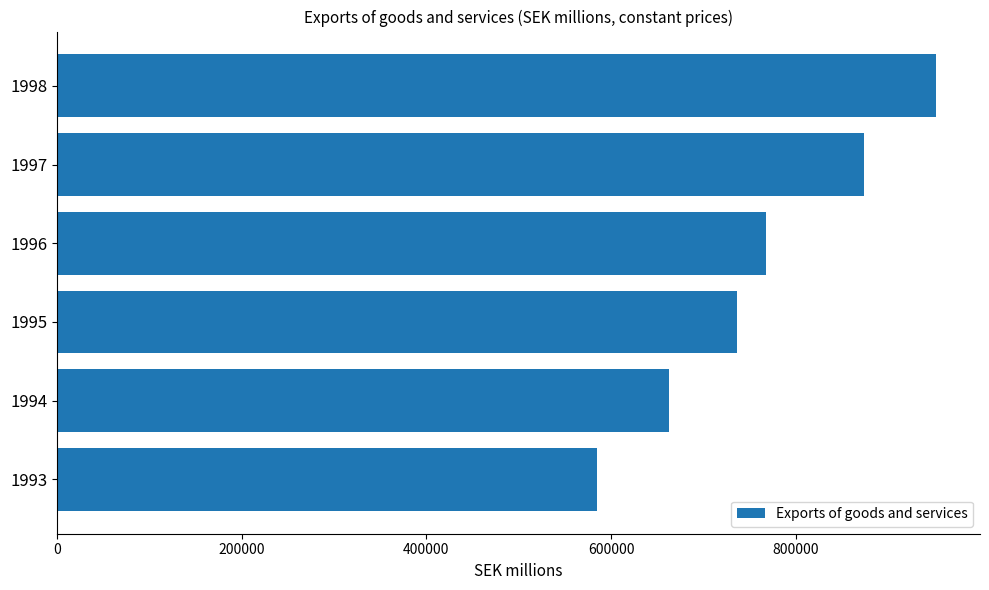

List the labels in order of value, smallest first.

1993, 1994, 1995, 1996, 1997, 1998